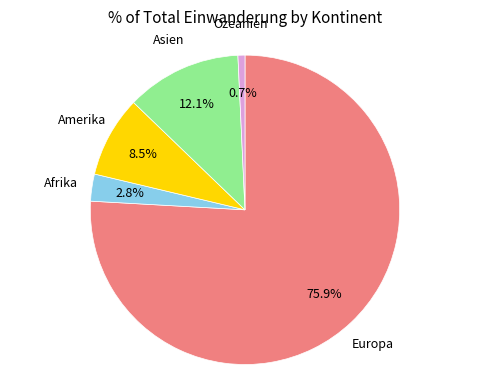

What is the total percentage of Europa and Amerika?

84.4%